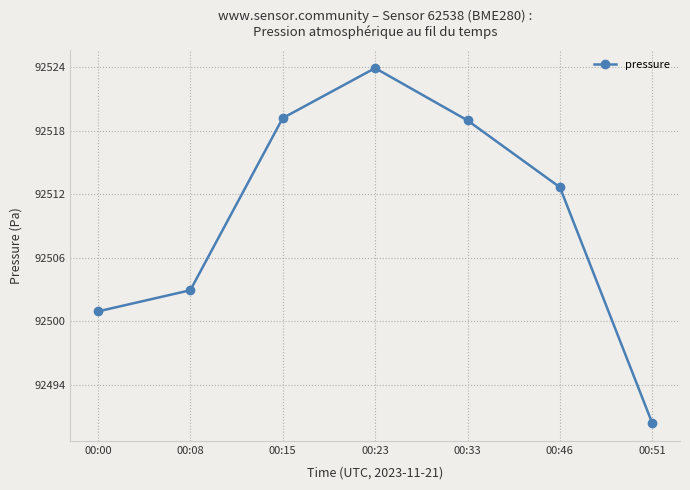

Where does the data first go above 92512?

00:15